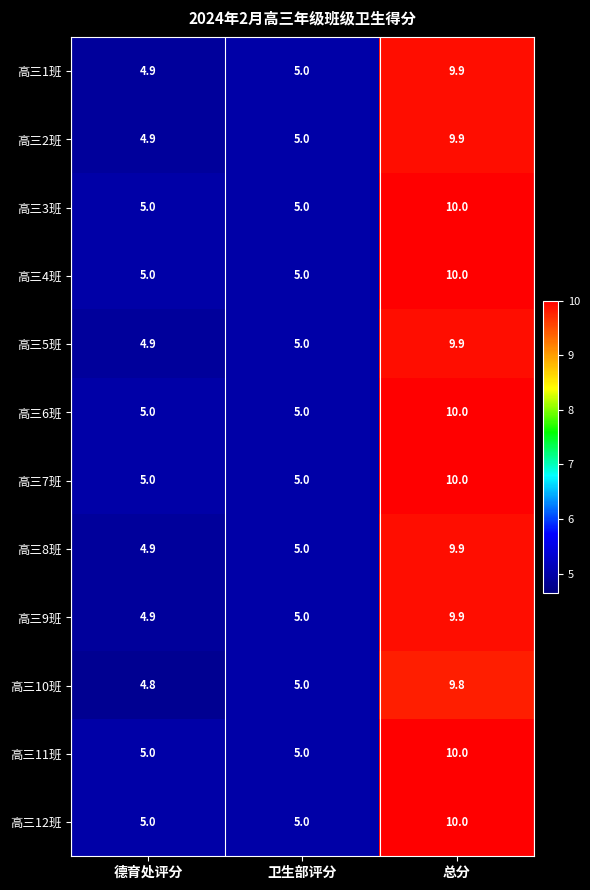

The 高三11班 series shows 1.3 at 德育处评分. True or false?

False